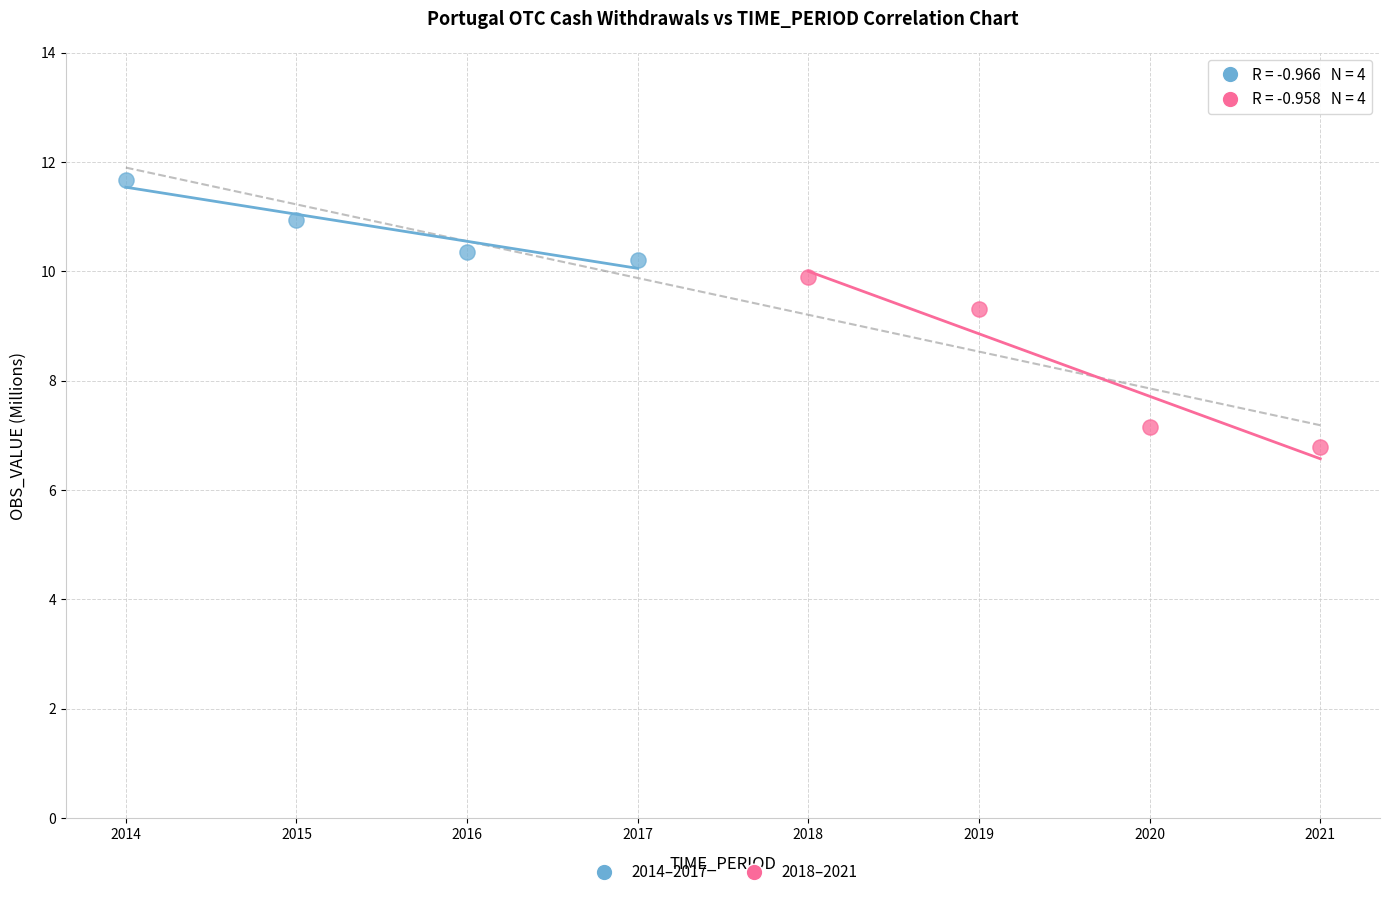

Which series reaches the maximum Y coordinate?

2014–2017